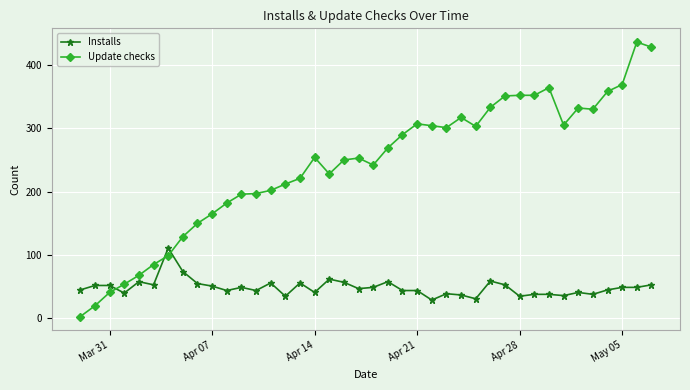

True or false: Update checks and Installs cross at least once.

True